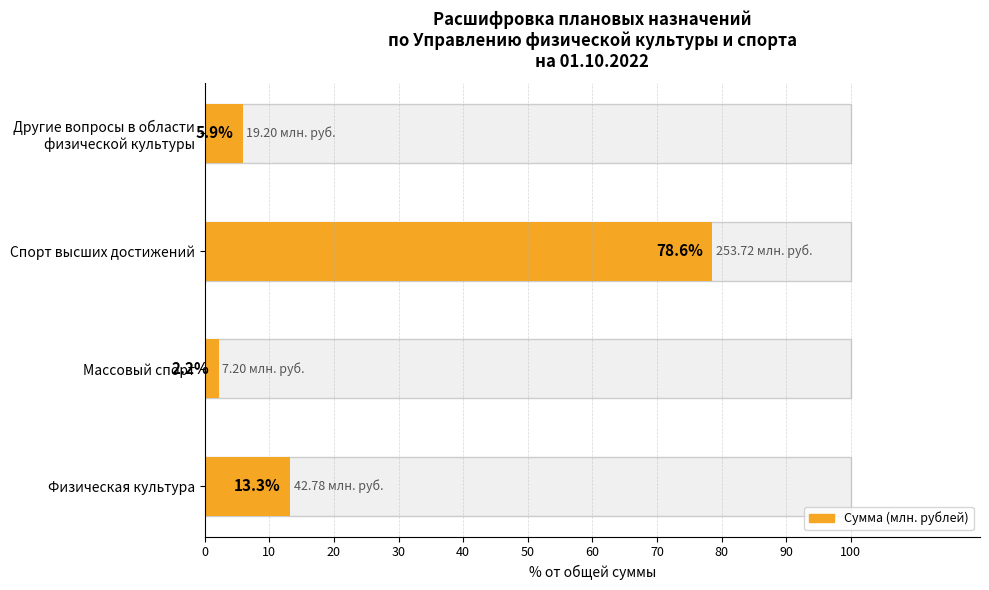

The value at Спорт высших достижений is 143.3. True or false?

False